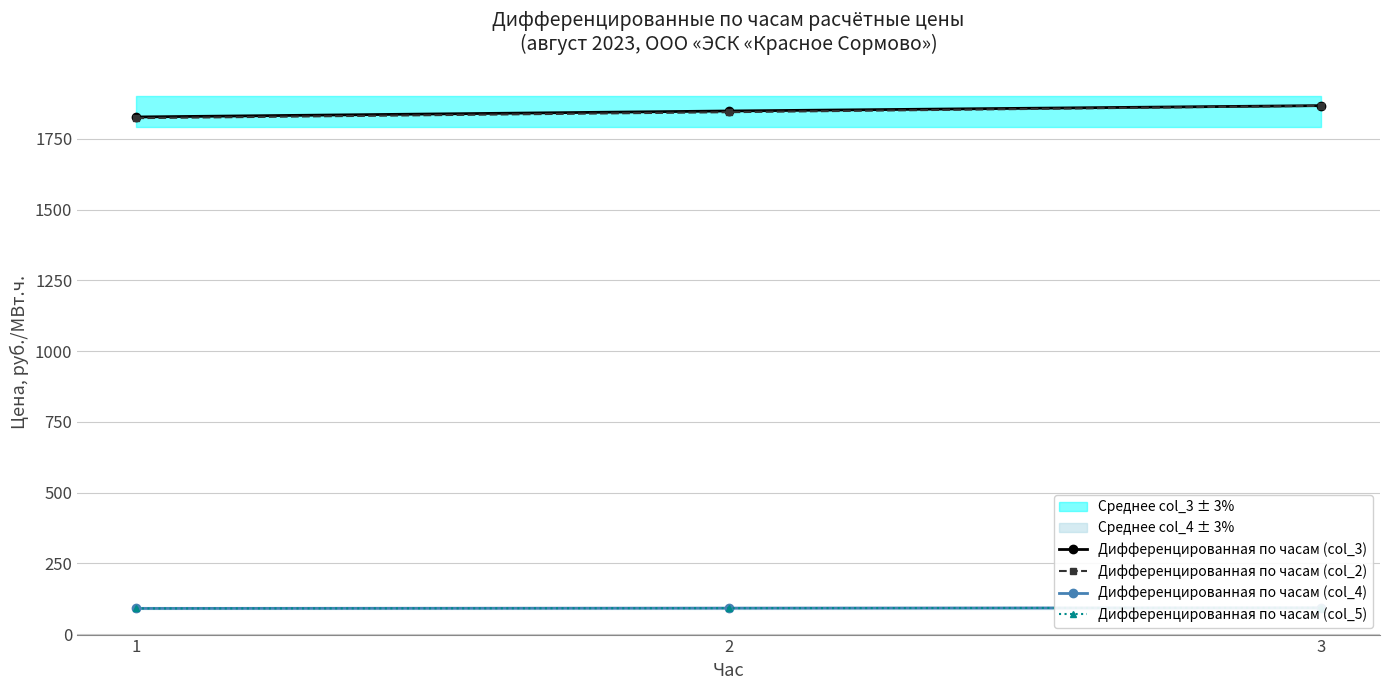

How many values in the Дифференцированная по часам (col_4) series are below 92?

1